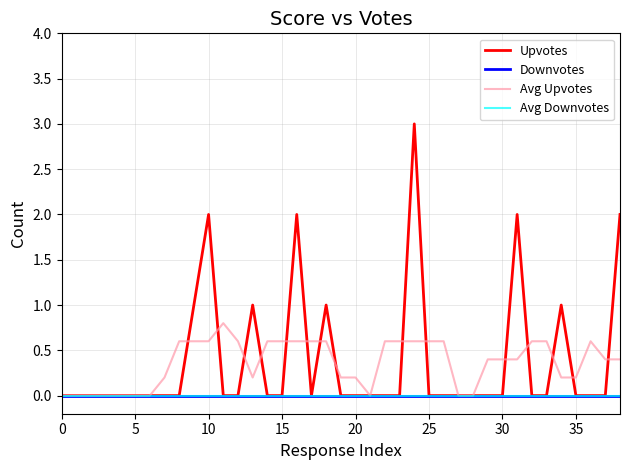

Does the chart have visible grid lines?

Yes